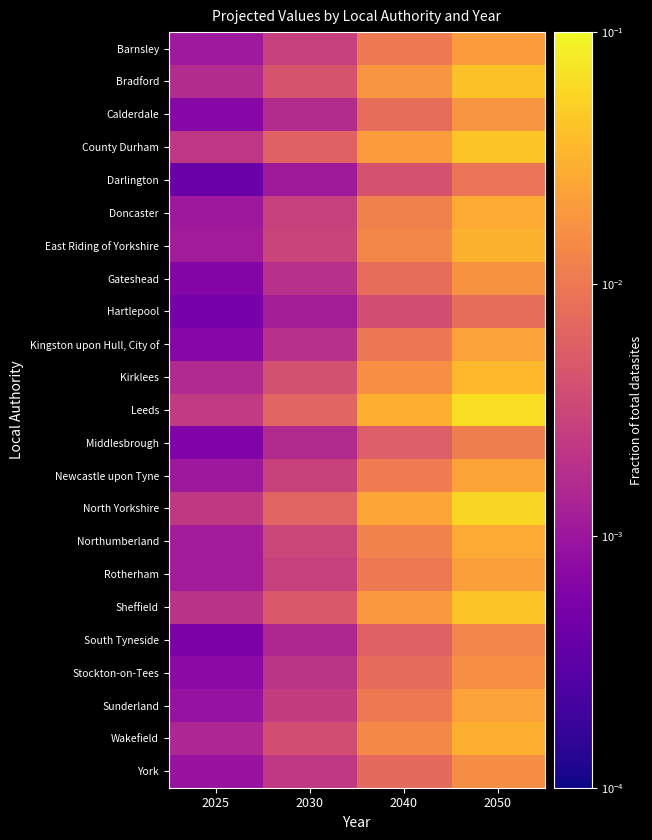

Which series changed the most between 2025 and 2050?

Leeds